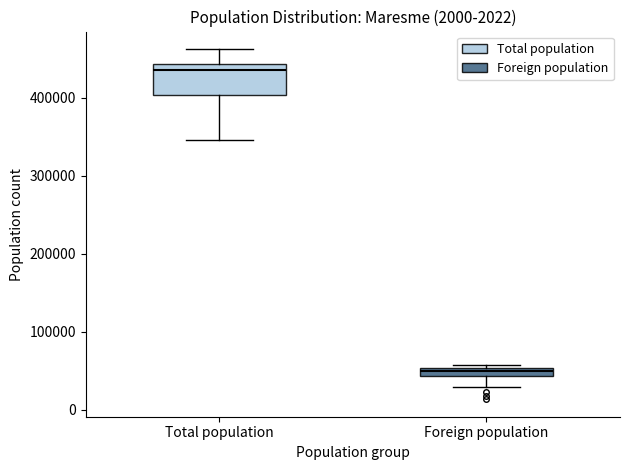

Where is the lower edge of the box for Foreign population on the y-axis? The values are not printed on the chart, so give them approximately, as read against the axis.

40000